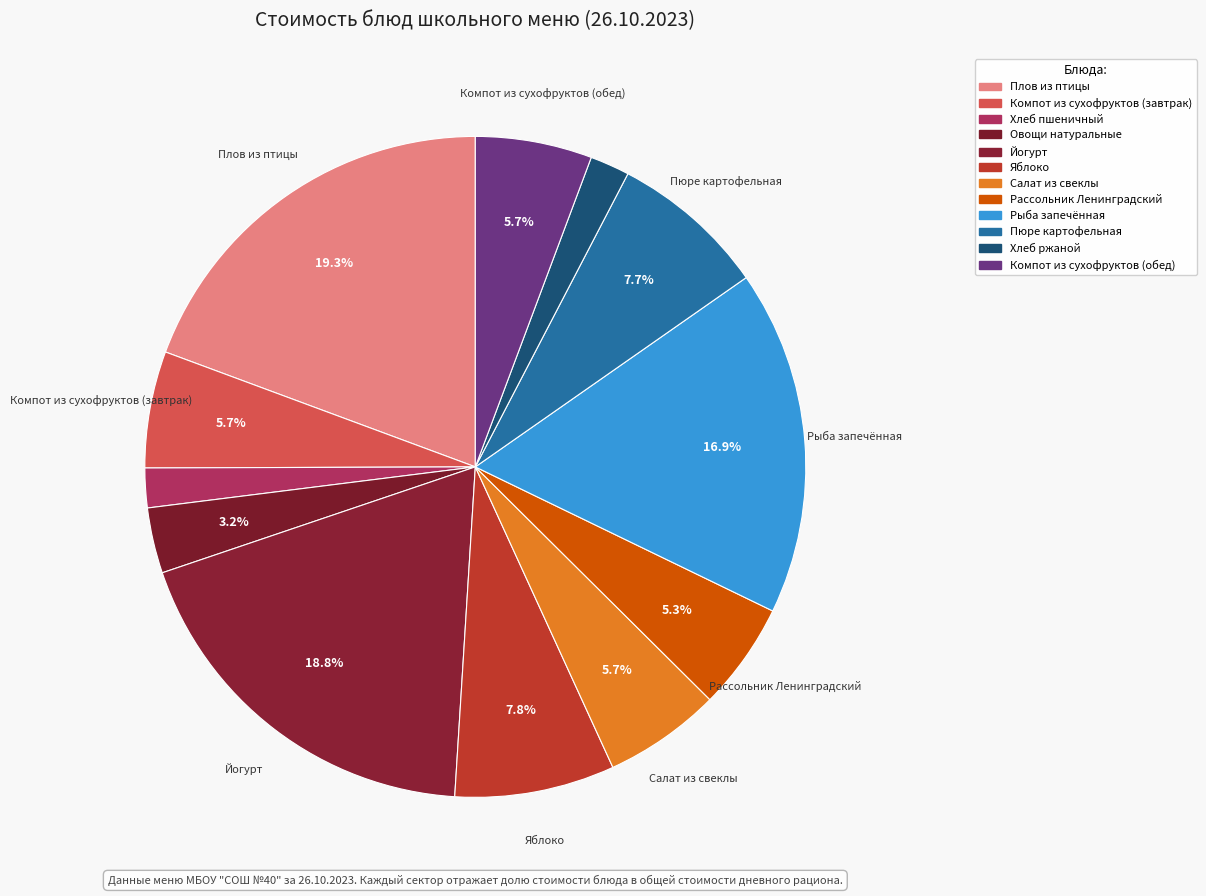

To the nearest percent, what is the difference between the largest and smallest slice percentages?

17%